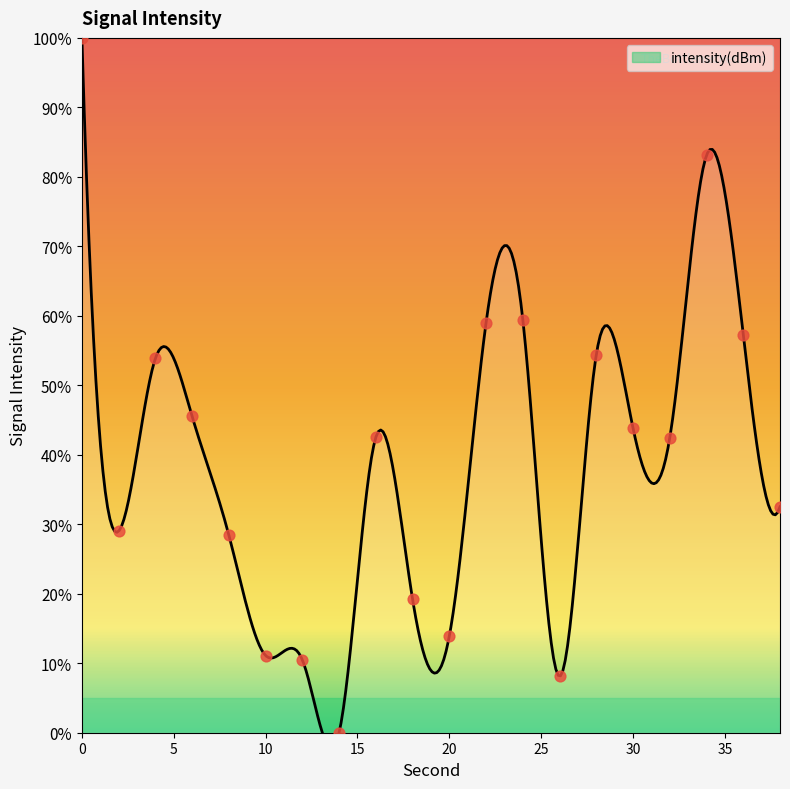

Approximately how many times larger is the value at 18 compared to 16?

0.5